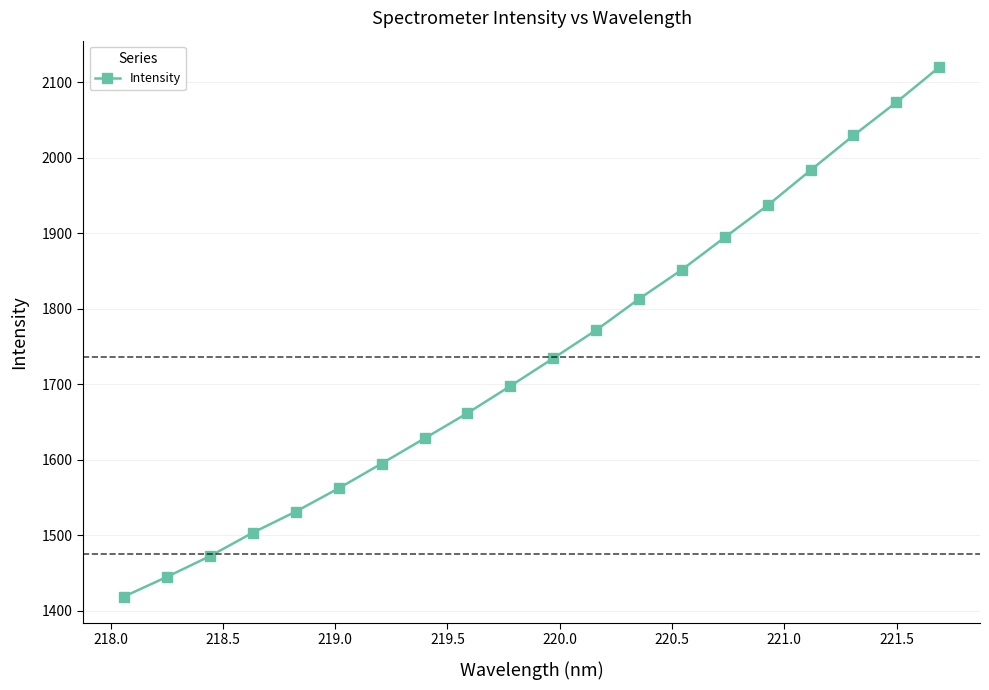

What is the minimum value shown in the chart?

1418.8